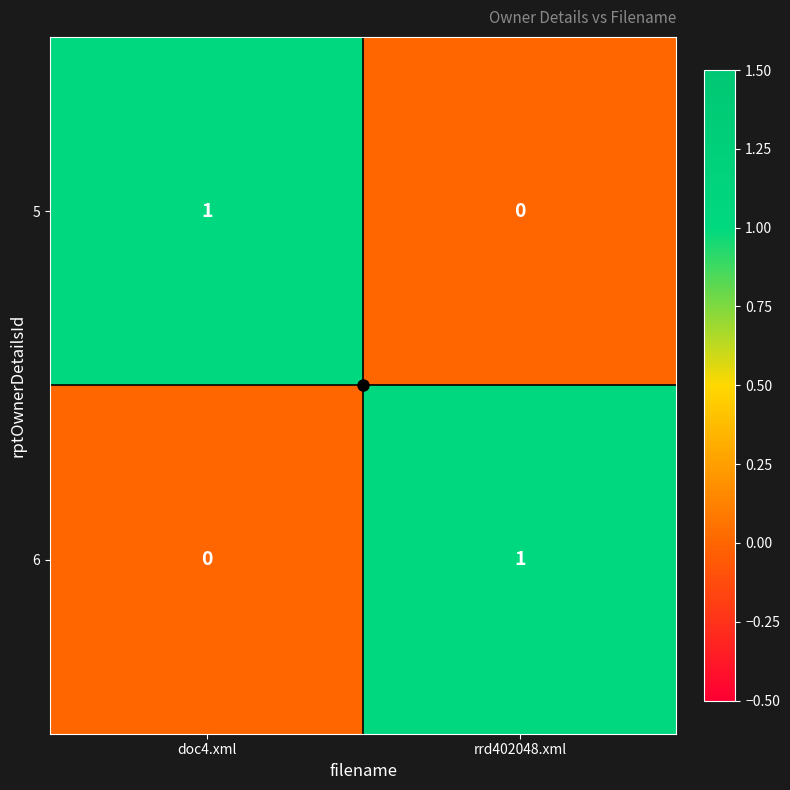

The 6 series shows 0 at rrd402048.xml. True or false?

False